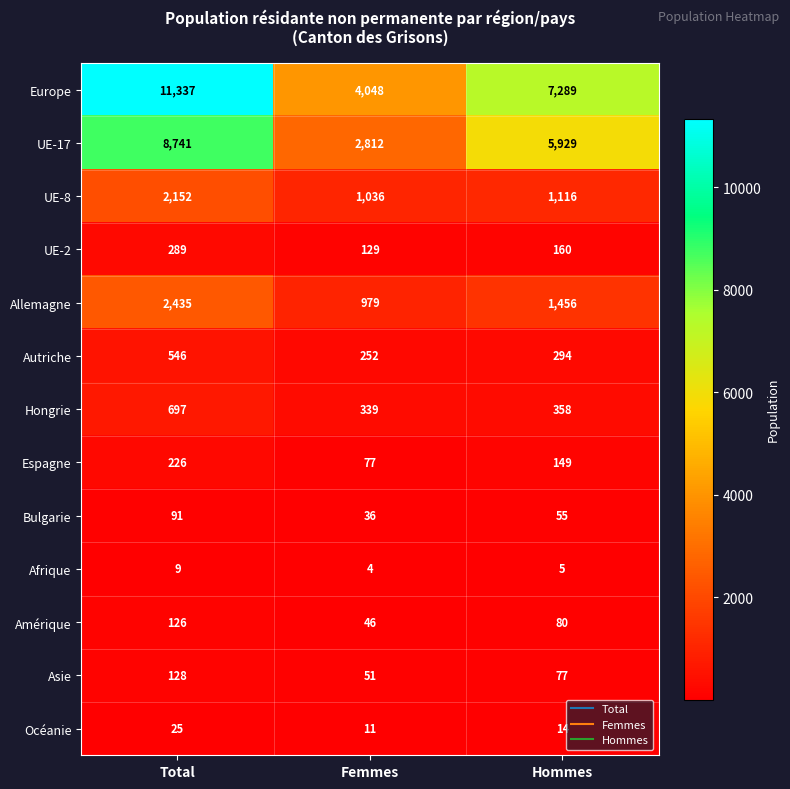

What is the difference between the Europe values at Femmes and Hommes?

3241